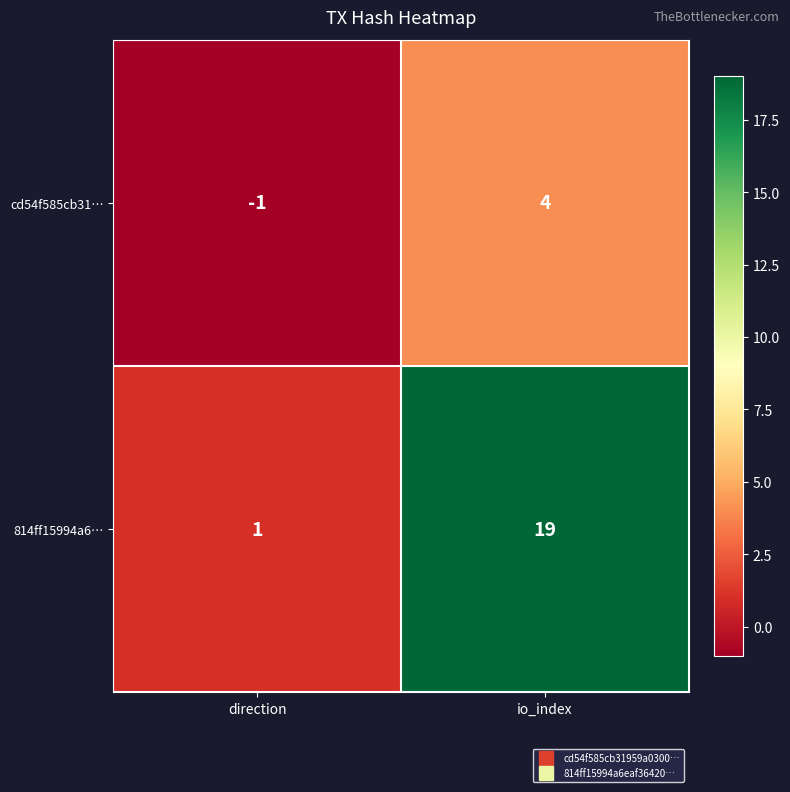

Reading left to right, what are all the values shown in this chart?

cd54f585cb31…: -1	4
814ff15994a6…: 1	19